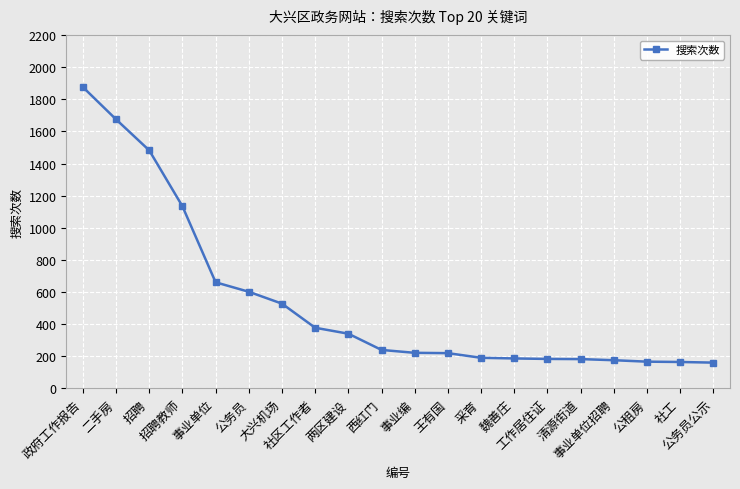

What is the smallest value displayed?

161